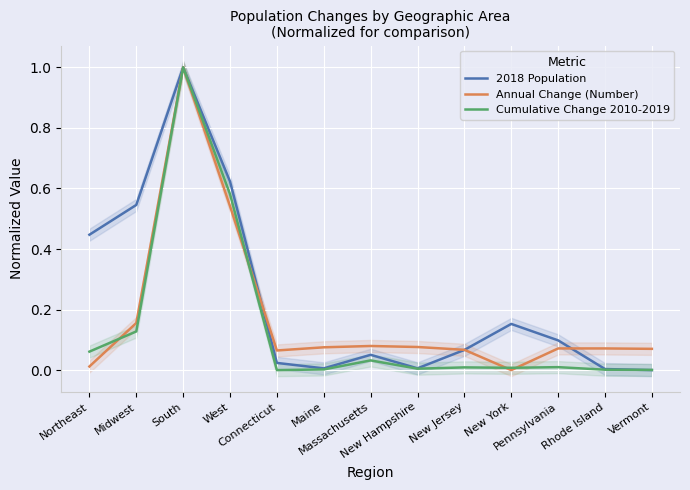

List the series in order of their peak value, lowest first.

2018 Population, Annual Change (Number), Cumulative Change 2010-2019